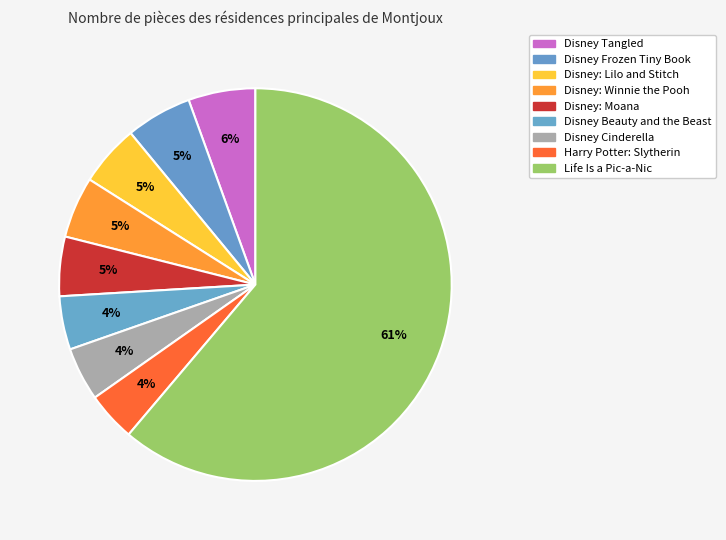

Is it true that Disney: Lilo and Stitch is 15% of the pie?

False